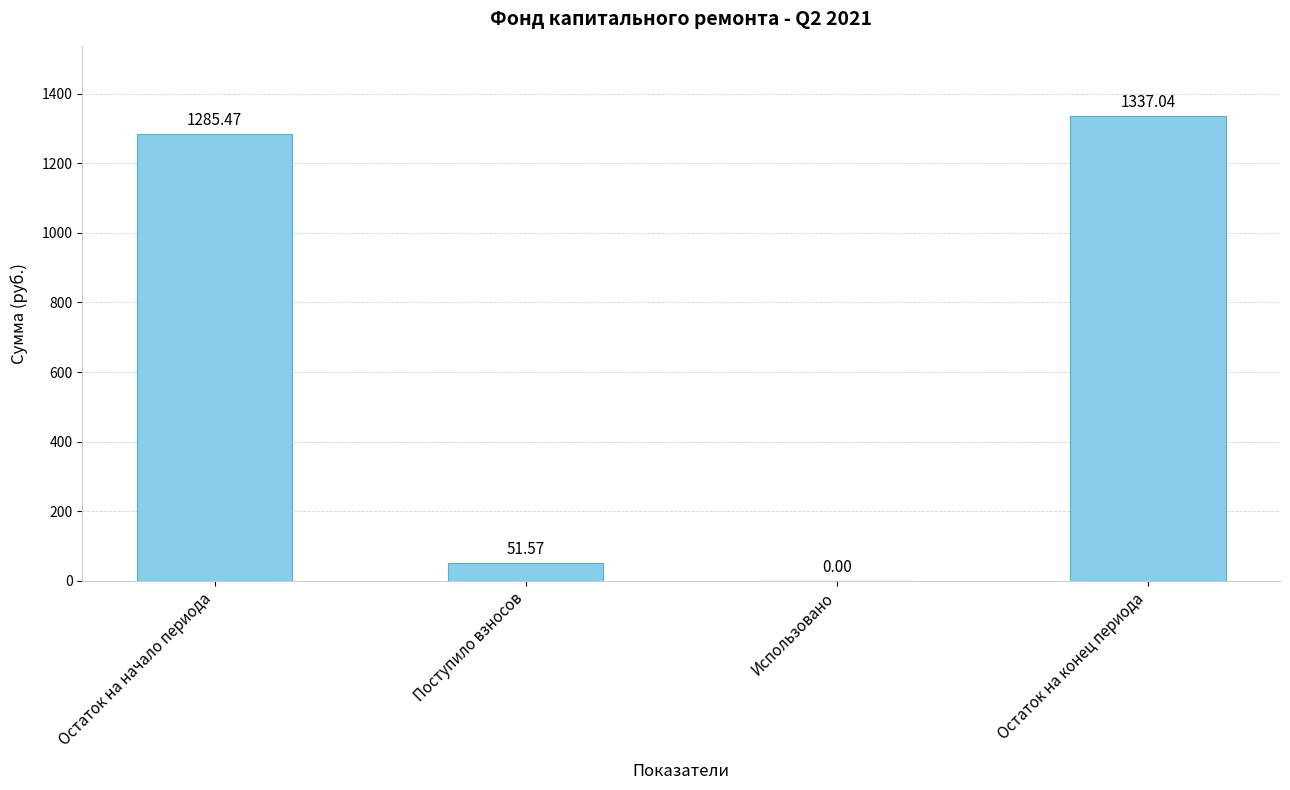

Between Остаток на конец периода and Остаток на начало периода, which is larger?

Остаток на конец периода